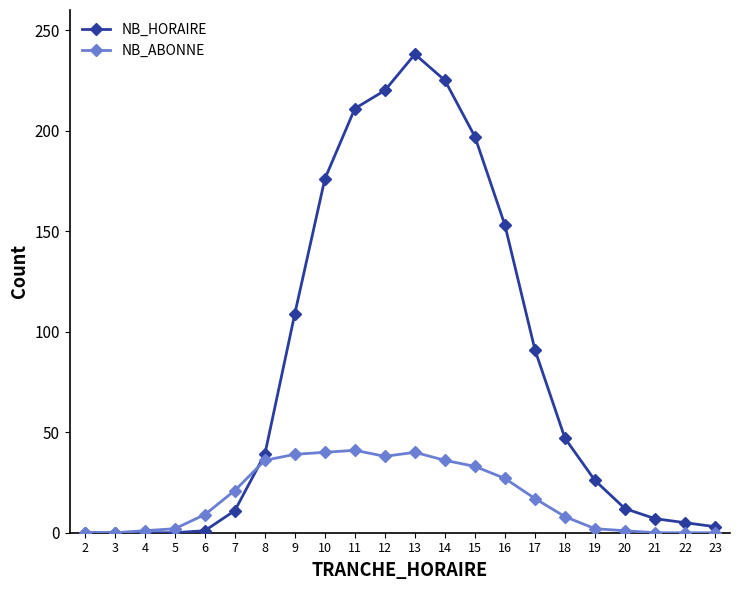

What is the difference between the maximum and minimum values in the NB_HORAIRE series?

238